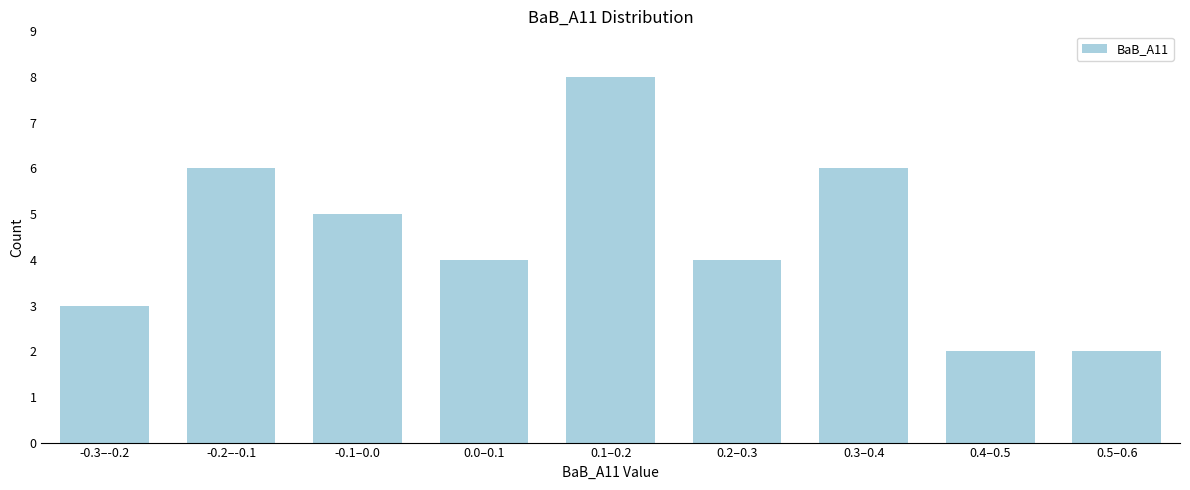

Reading left to right, list all the values displayed in this chart.

3	6	5	4	8	4	6	2	2